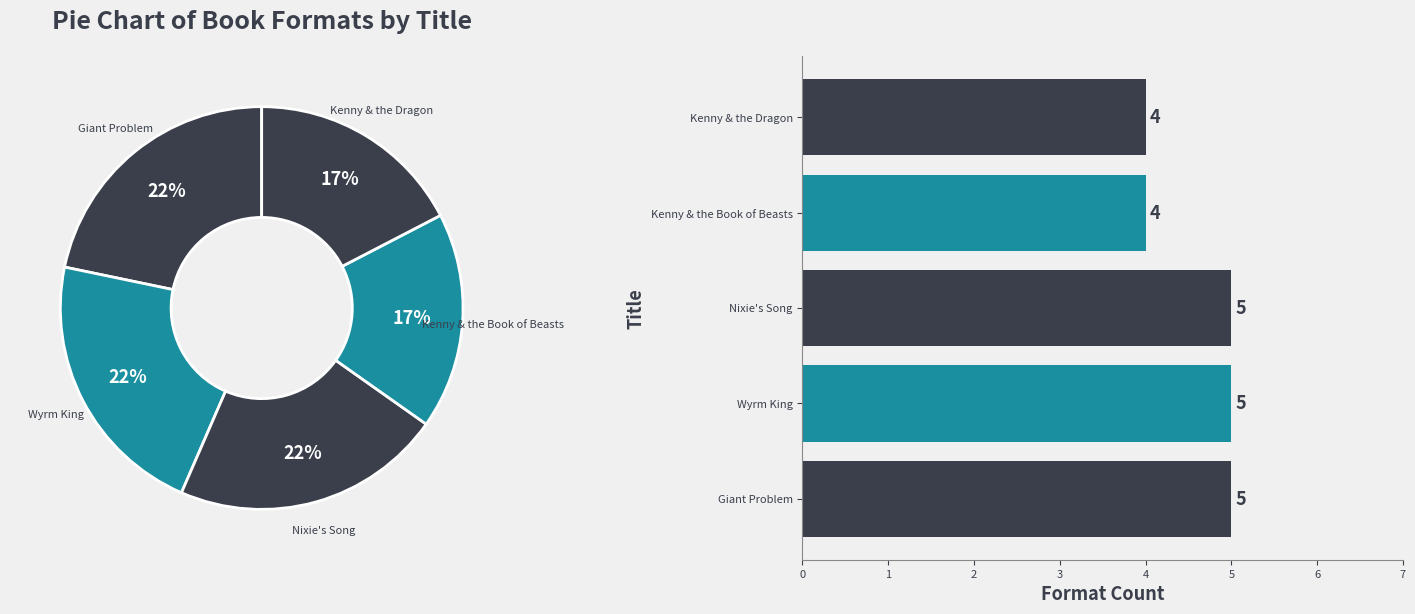

How many segments does this pie chart have?

5